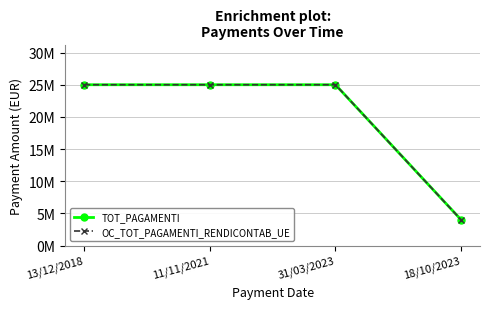

True or false: OC_TOT_PAGAMENTI_RENDICONTAB_UE has a value of 15365781 at 11/11/2021.

False